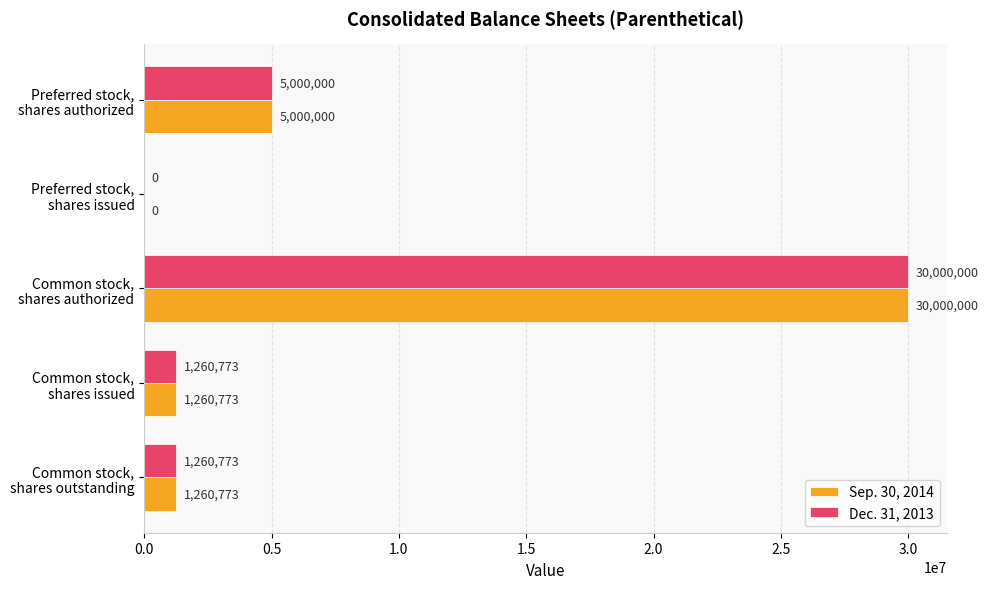

What is the highest value of the Sep. 30, 2014 series?

30000000